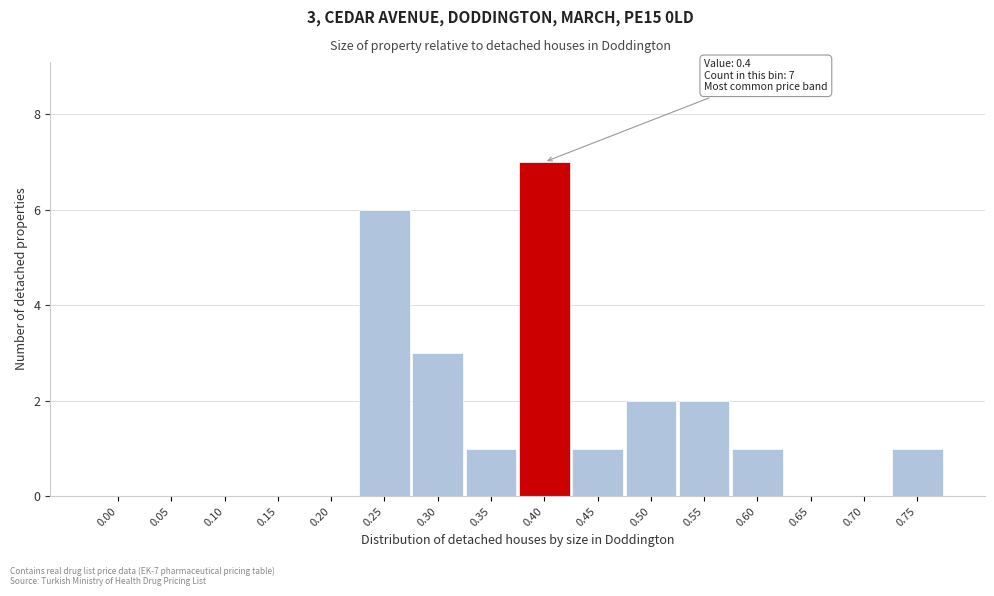

Reading left to right, extract all data points from this chart.

0.00=0	0.05=0	0.10=0	0.15=0	0.20=0	0.25=6	0.30=3	0.35=1	0.40=7	0.45=1	0.50=2	0.55=2	0.60=1	0.65=0	0.70=0	0.75=1